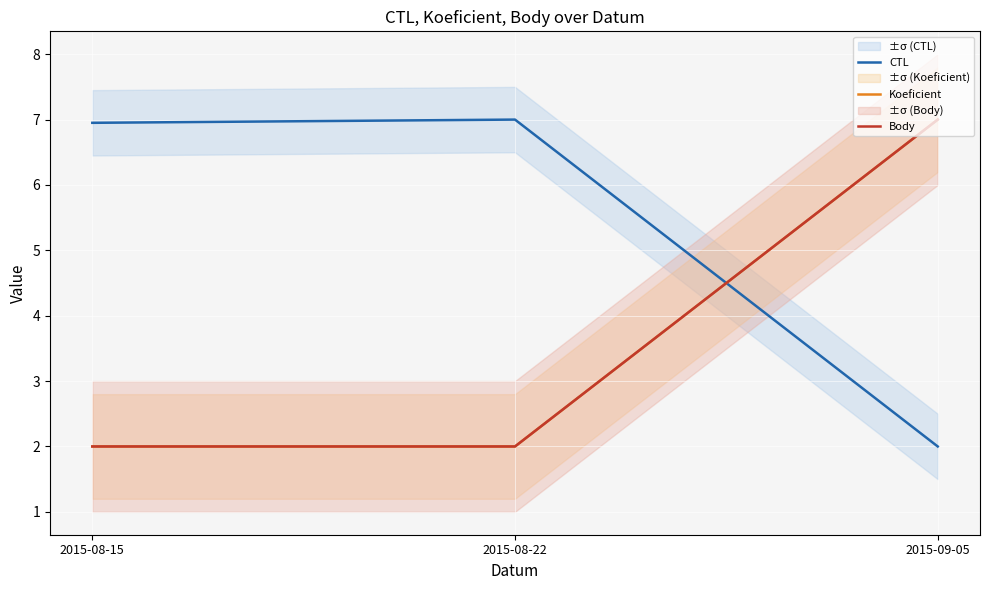

What is the minimum value shown in the chart?

2.0